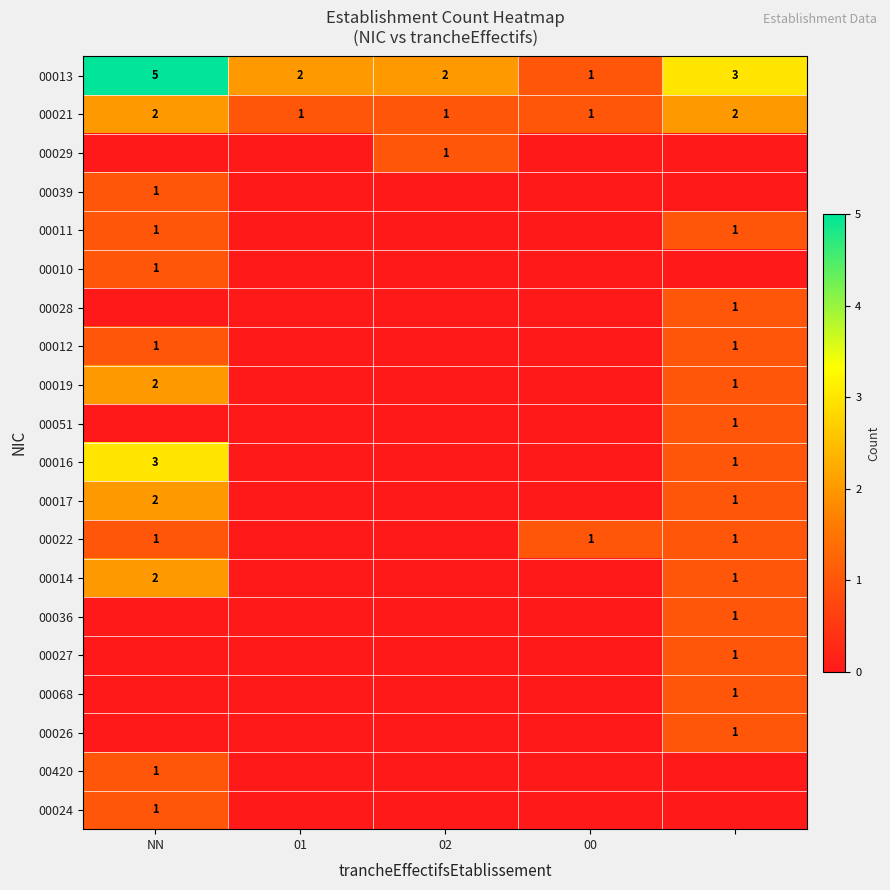

True or false: 00013 has a value of 1 at 00.

True